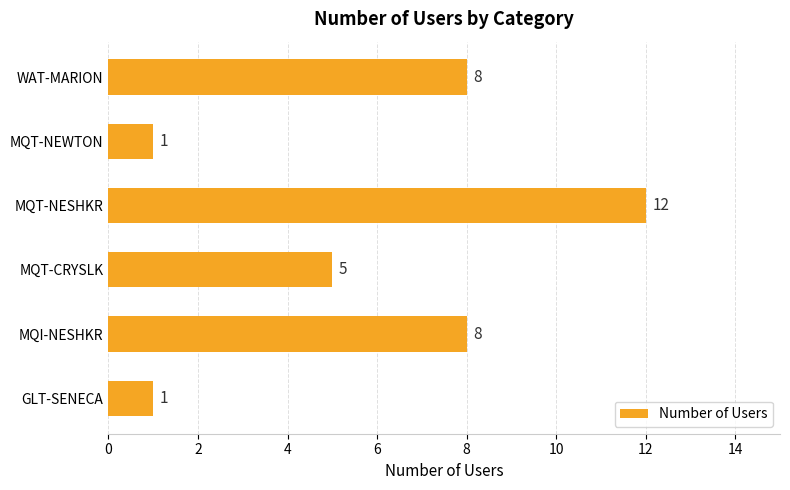

What is the greatest value displayed?

12